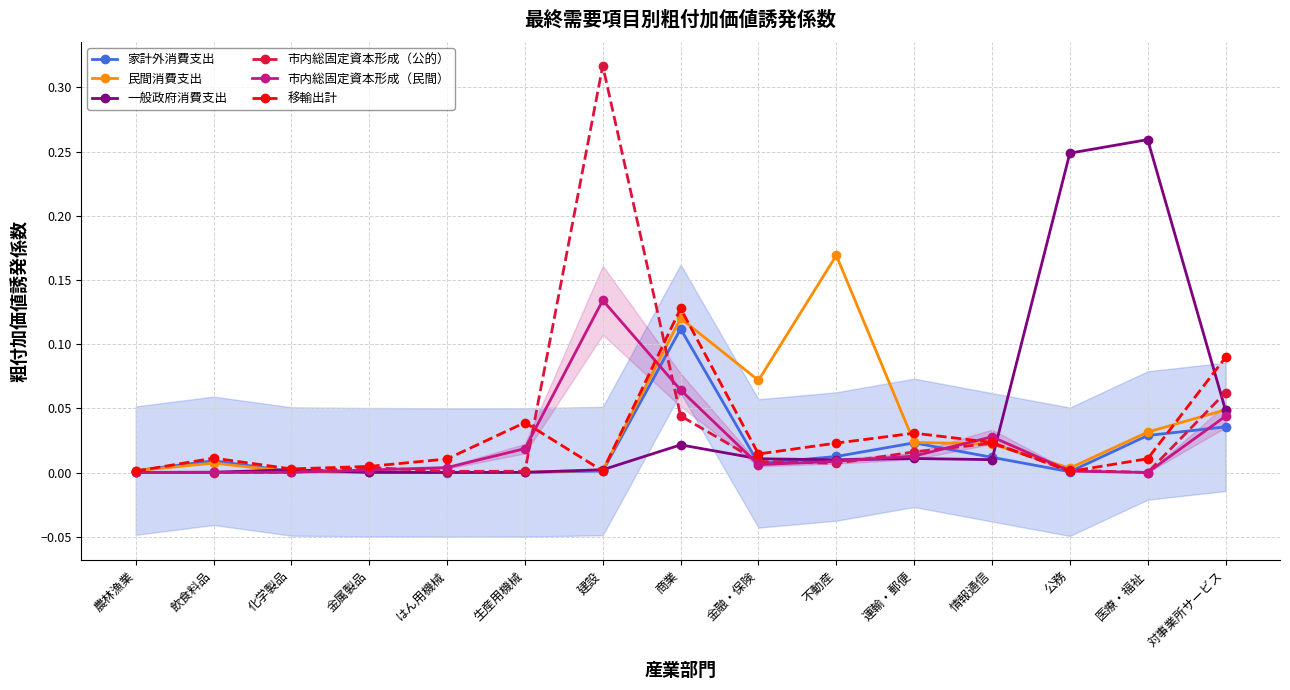

At which label is 民間消費支出 closest to 0?

はん用機械